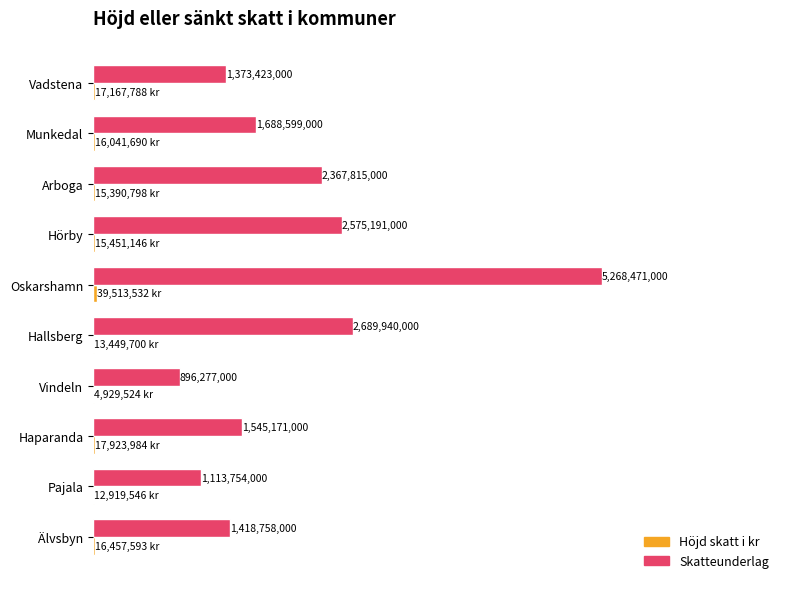

At how many categories does at least one series exceed 3620415405?

1